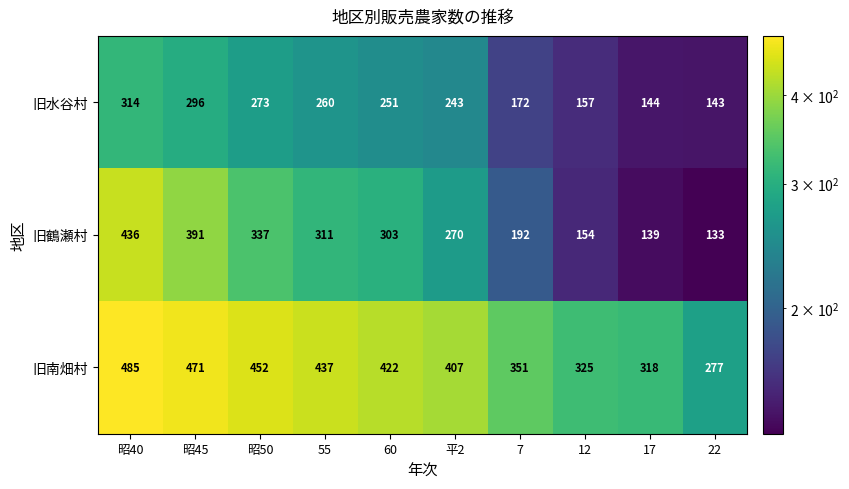

What is the difference between the 旧鶴瀬村 values at 昭50 and 17?

198